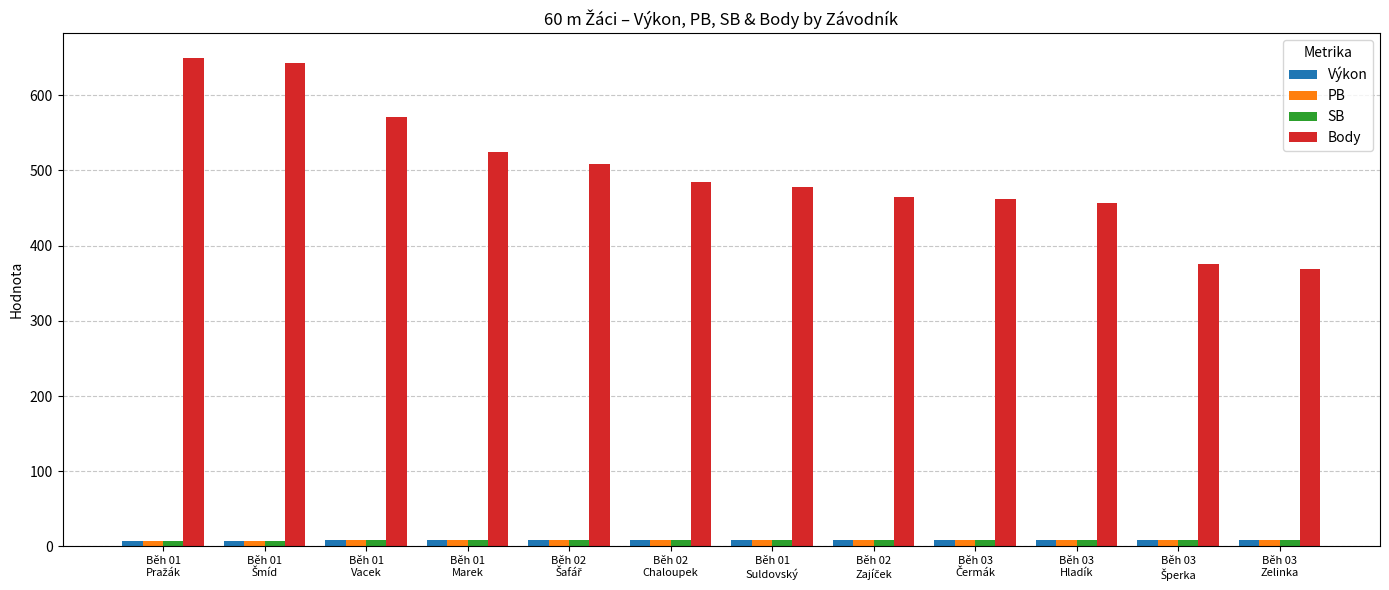

What is the value of the Výkon bar at the 6th from the left?

8.3